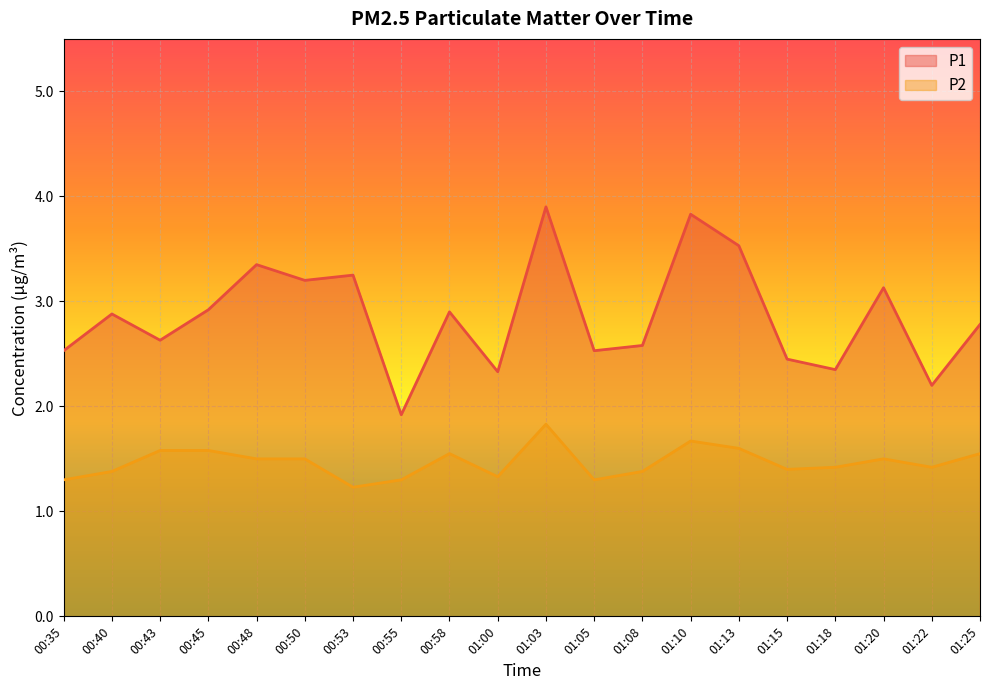

How many lines are shown in the chart?

2